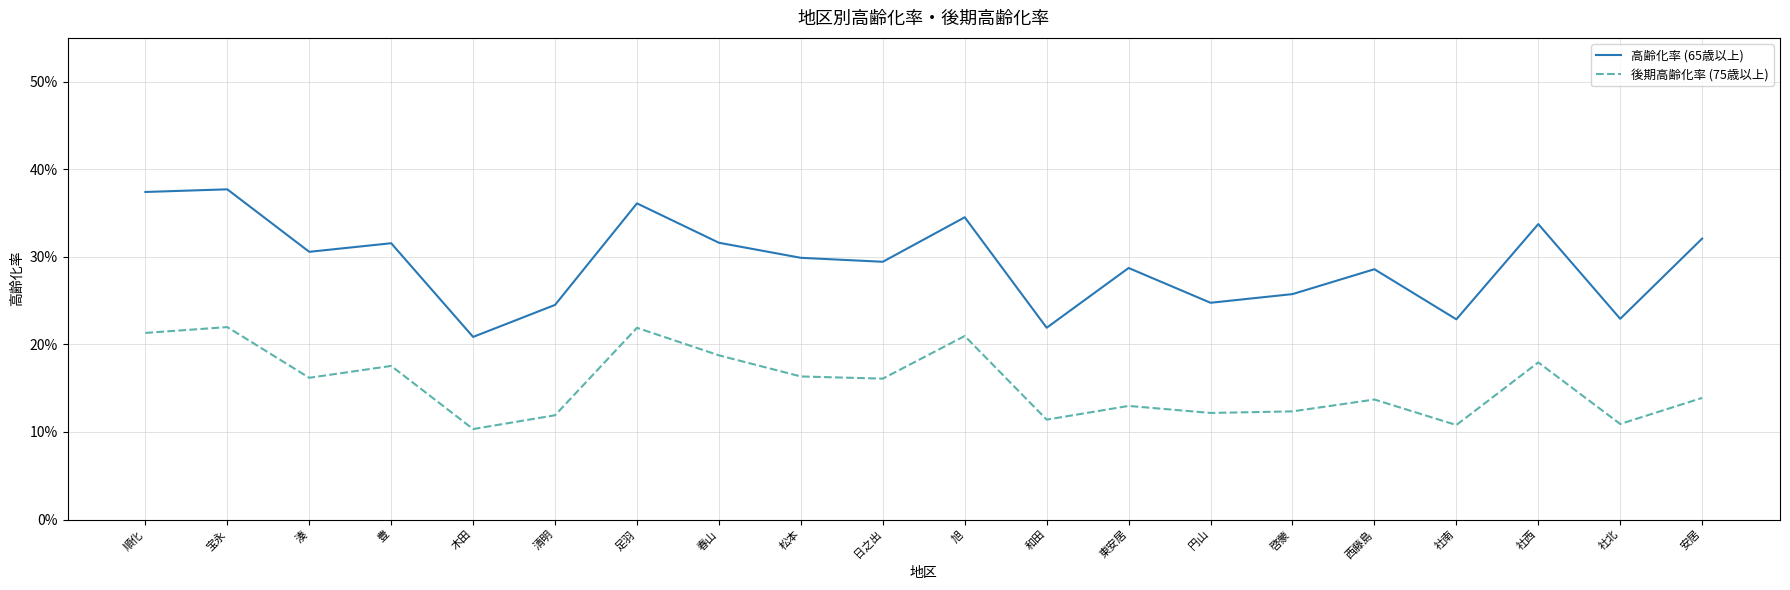

Between 木田 and 東安居, which series saw the biggest shift?

高齢化率 (65歳以上)